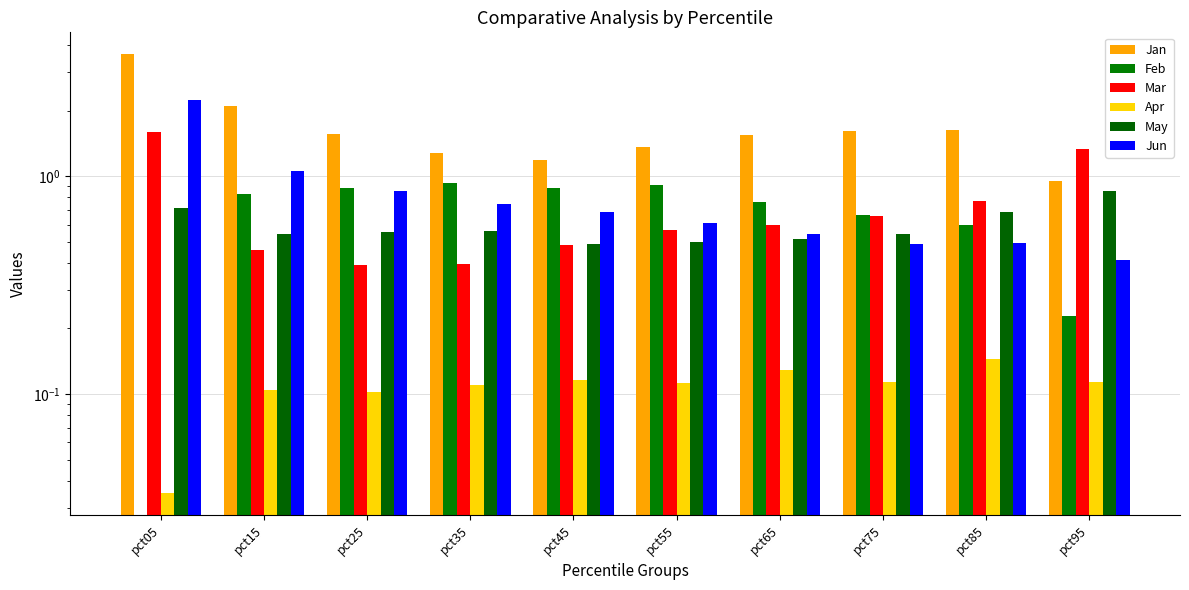

What is the value of the Jun bar at the 4th from the left?

0.7